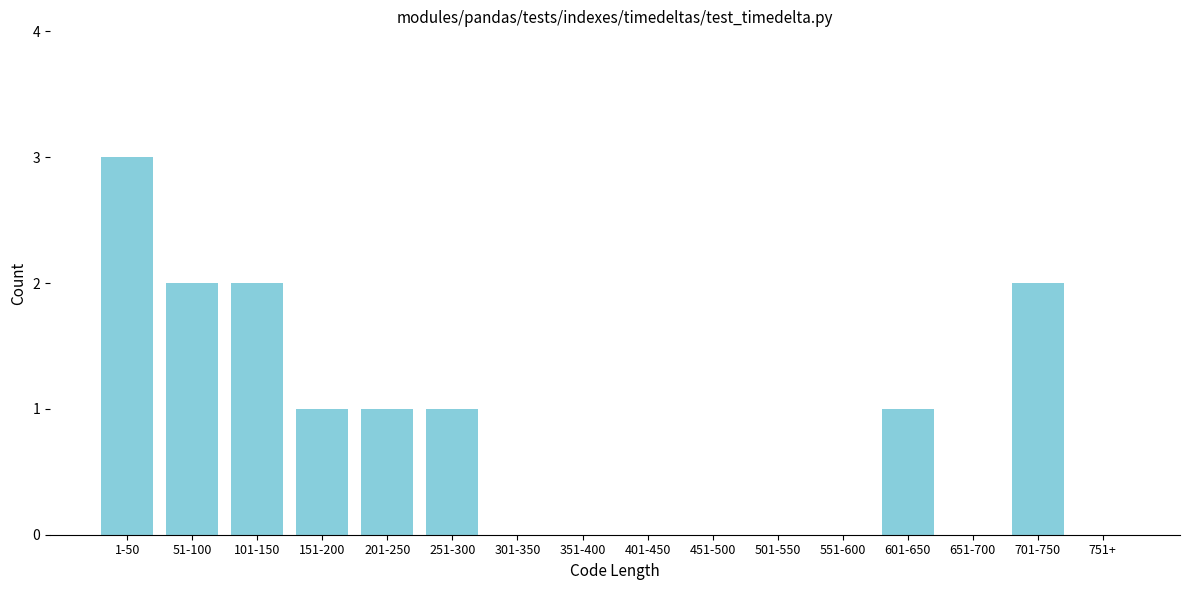

Reading right to left, list all the values displayed in this chart.

751+=0	701-750=2	651-700=0	601-650=1	551-600=0	501-550=0	451-500=0	401-450=0	351-400=0	301-350=0	251-300=1	201-250=1	151-200=1	101-150=2	51-100=2	1-50=3